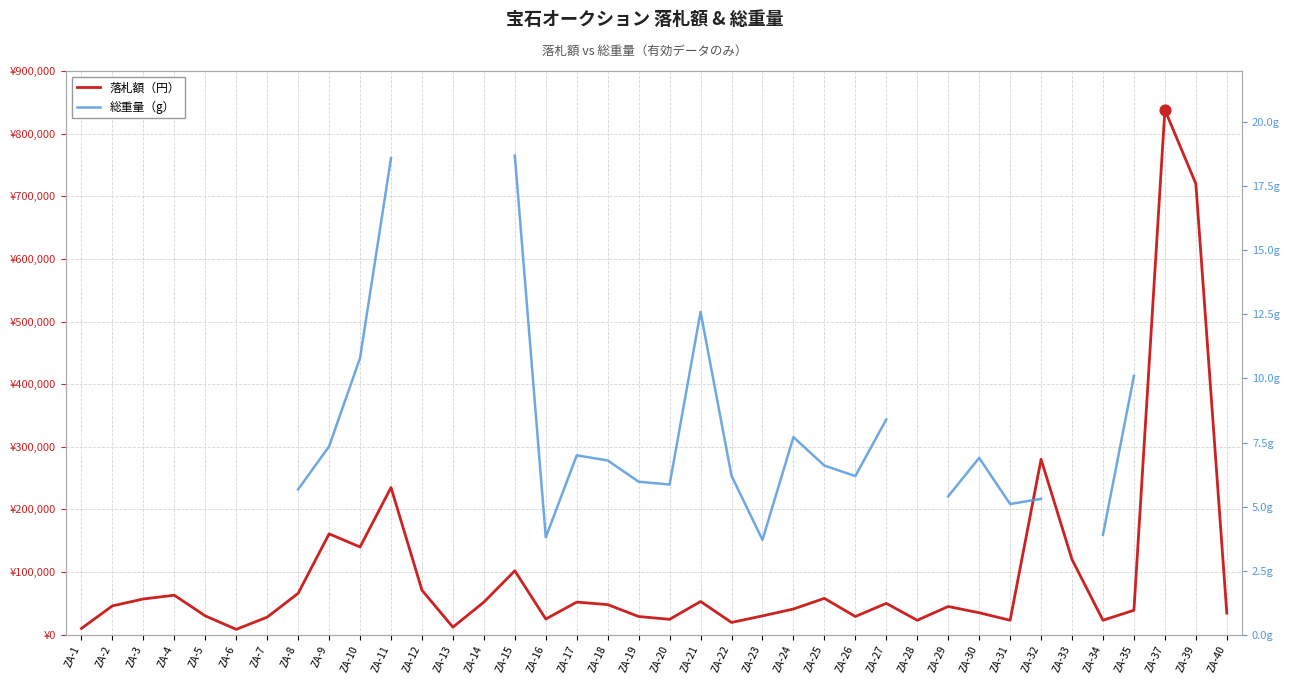

Which series has the largest total across all categories?

落札額（円）